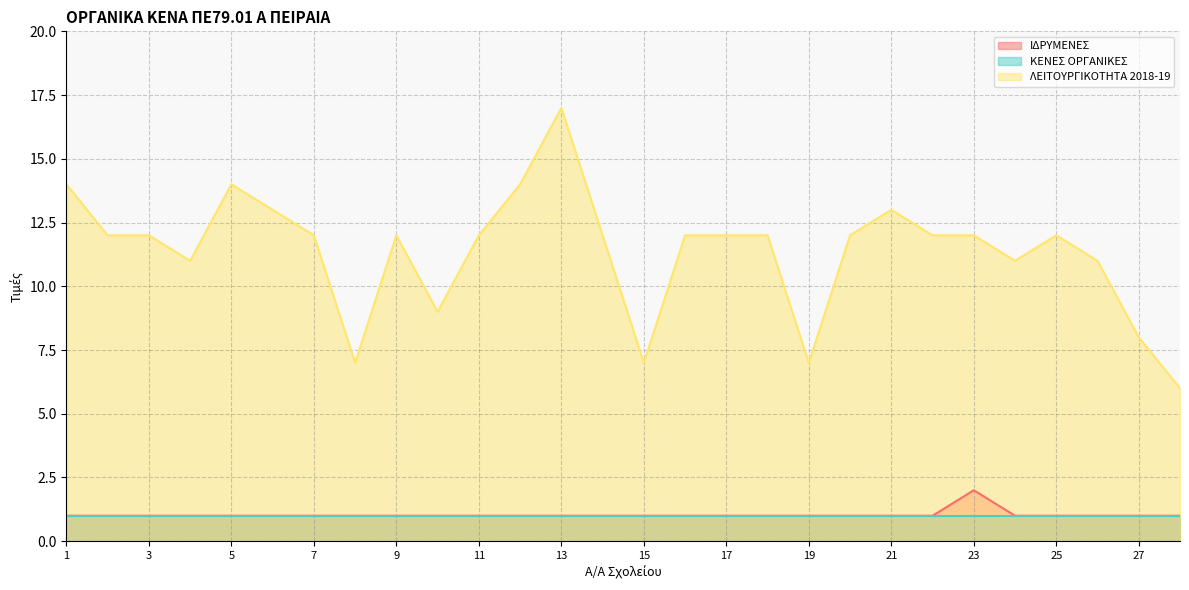

What is the sum of the ΙΔΡΥΜΕΝΕΣ values at 7 and 9?

2